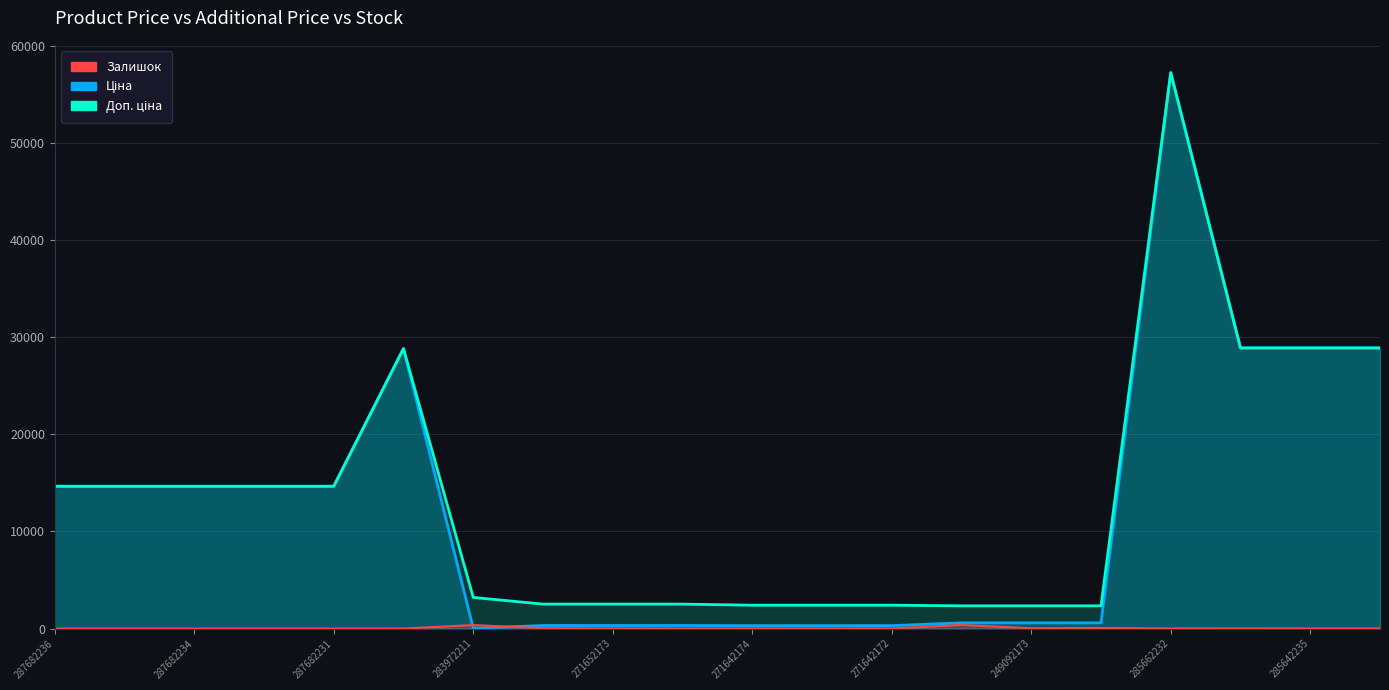

Which category has the lowest value across all series?

287682236